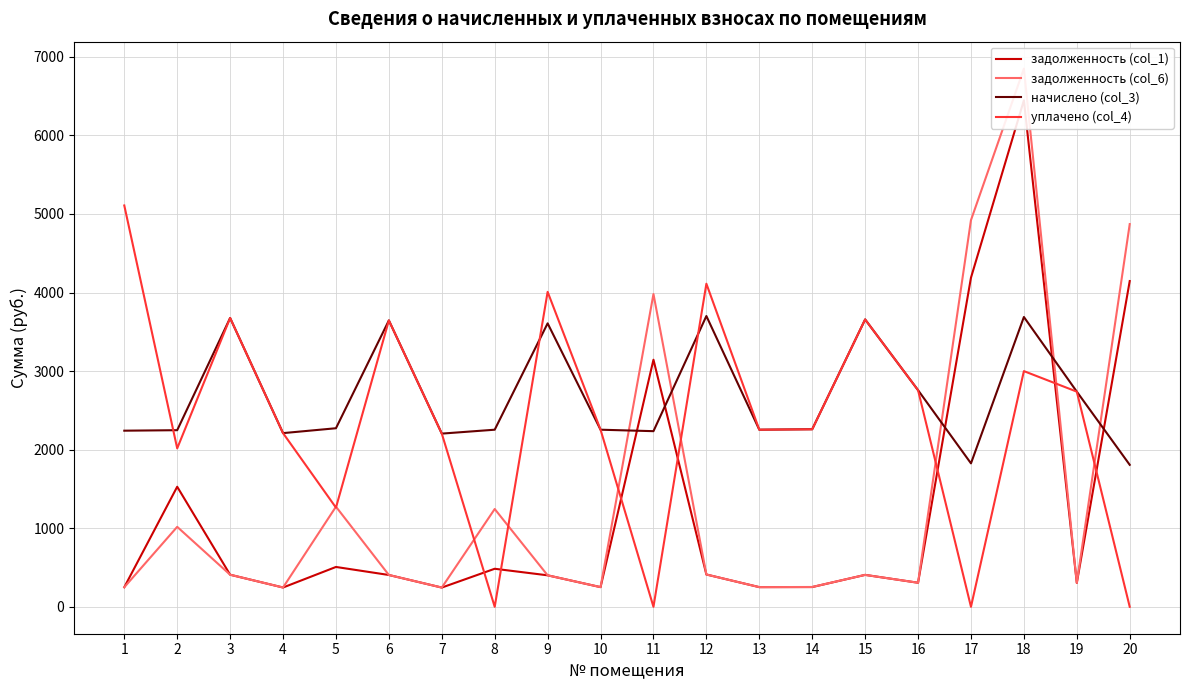

Rank the series by their maximum value, from lowest to highest.

начислено (col_3), уплачено (col_4), задолженность (col_1), задолженность (col_6)